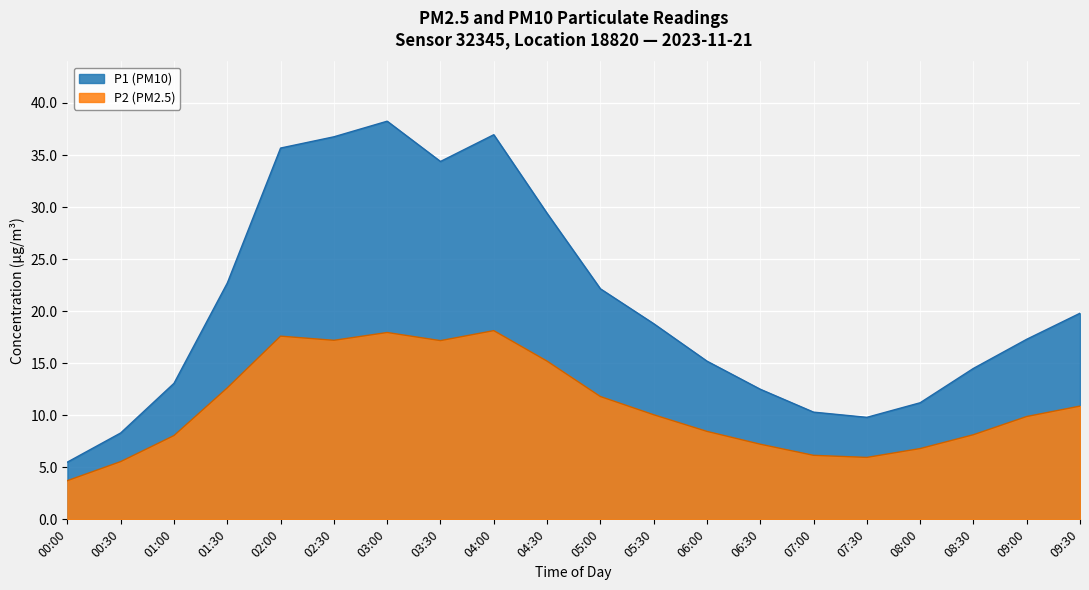

What is the maximum value shown in the chart?

38.2